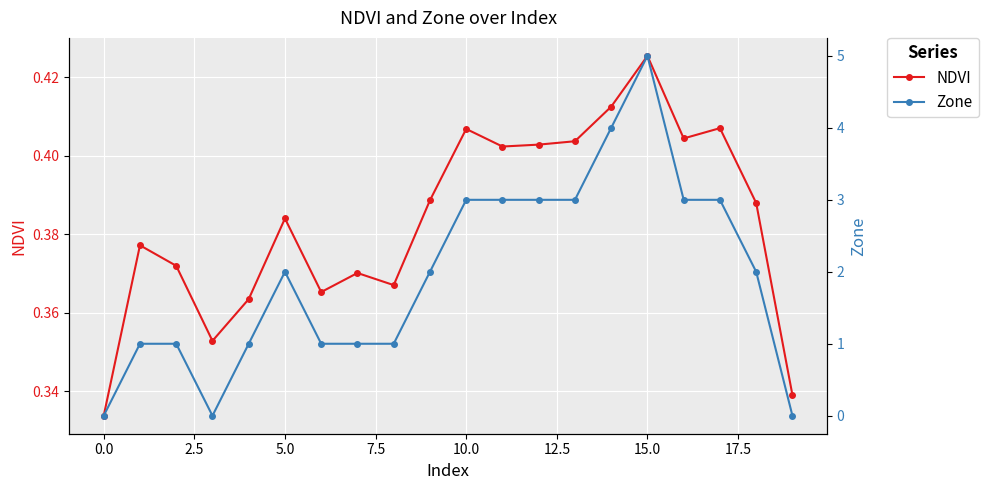

True or false: NDVI has more than 1 points higher than both neighbors.

True